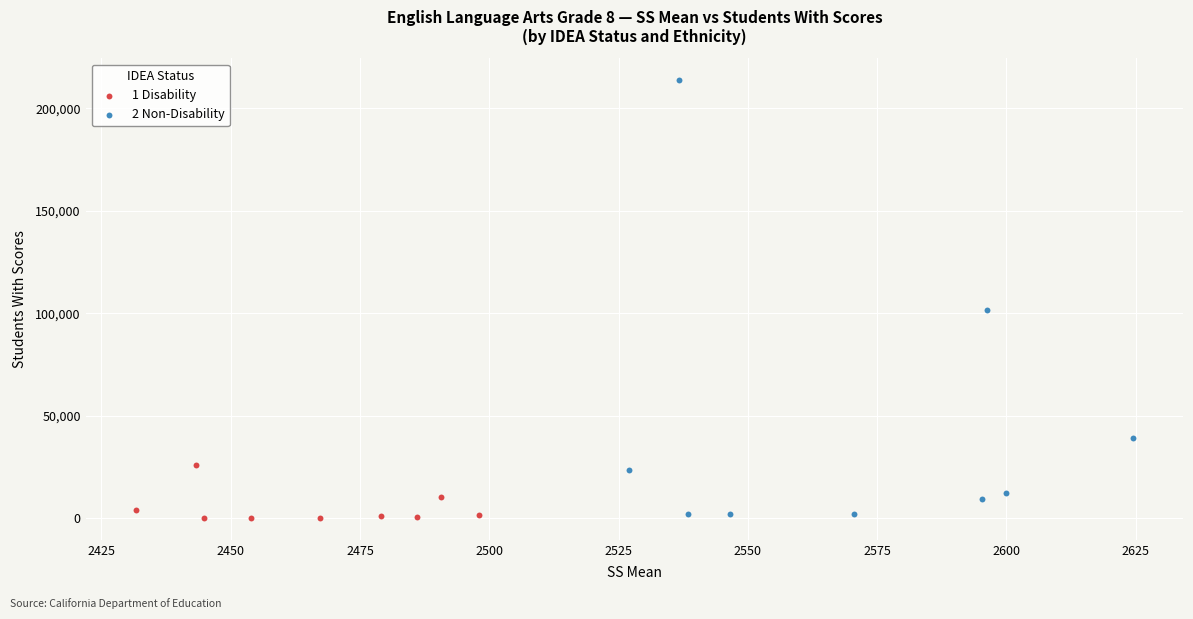

Which series contains the highest Y value?

2 Non-Disability